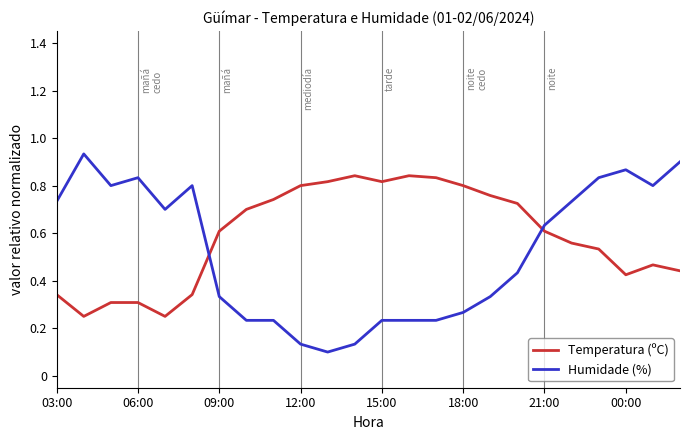

True or false: Temperatura (ºC) has more than 0 points higher than both neighbors.

True